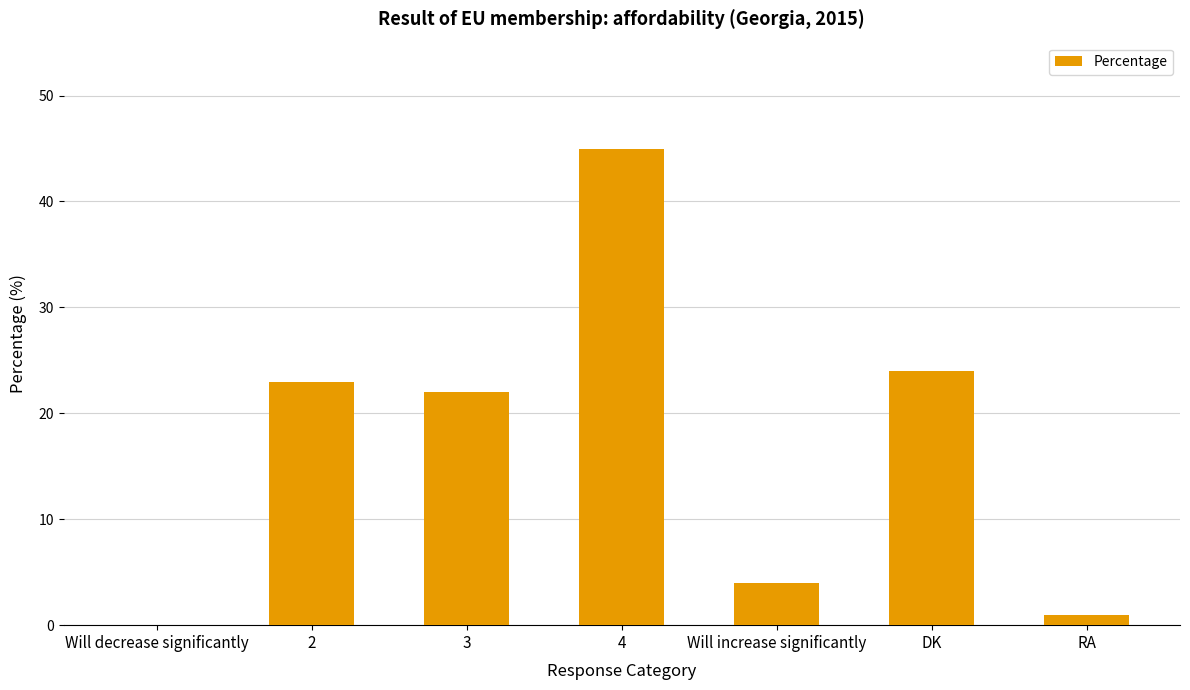

What is the ratio of the value at Will increase significantly to the value at 2?

0.2